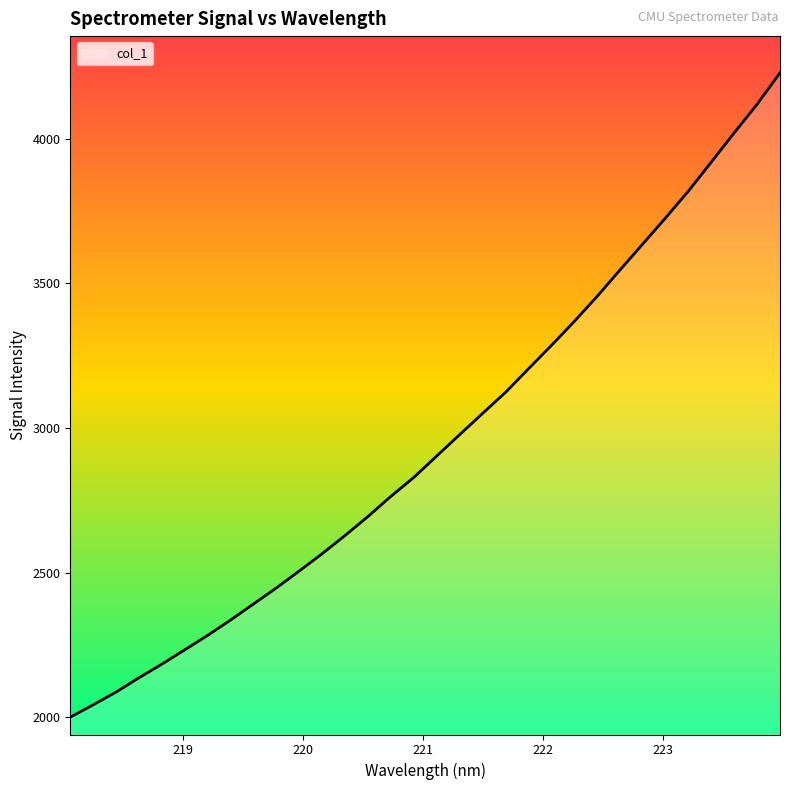

What is the difference between the maximum and minimum values?

2226.3